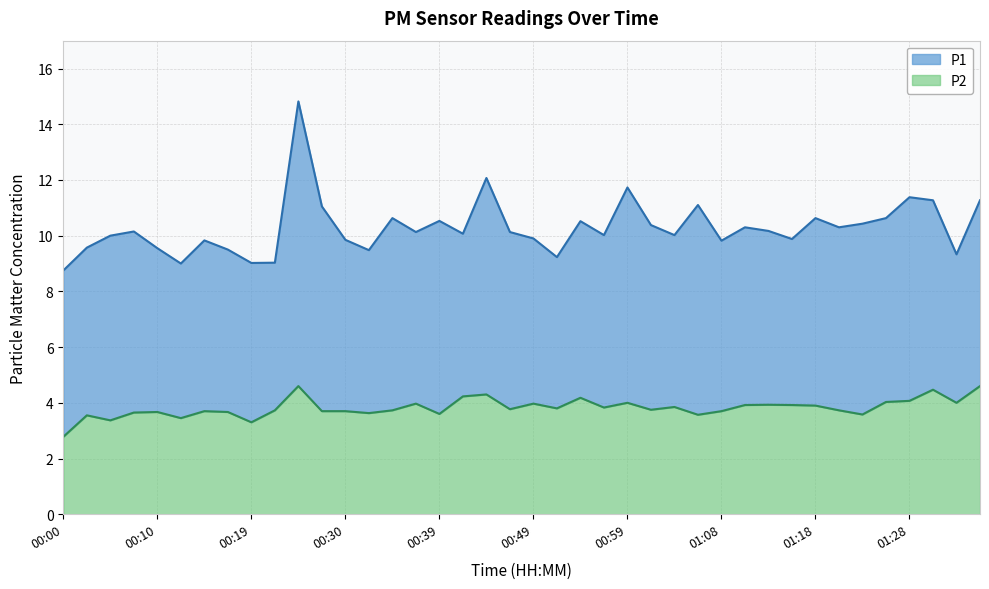

Where does the P1 series first go above 10?

00:07